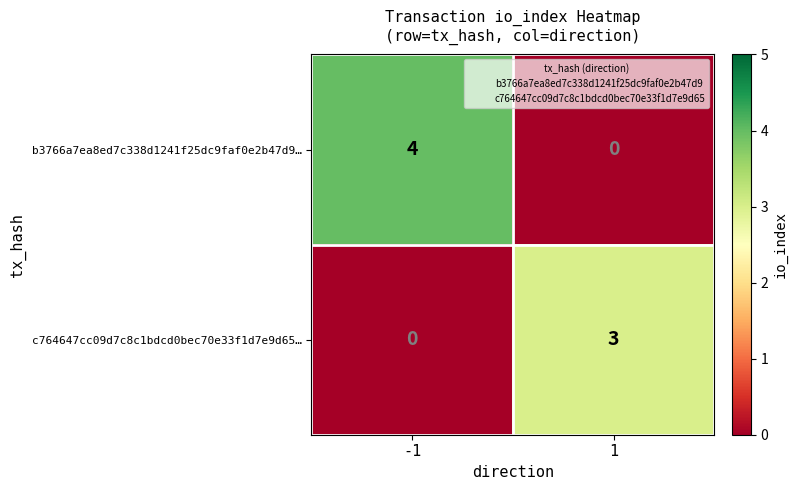

True or false: b3766a7ea8ed7c338d1241f25dc9faf0e2b47d9… has a value of 5 at -1.

False